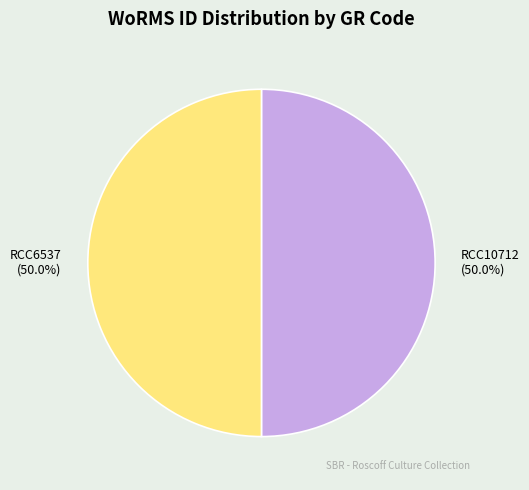

What is the ratio of the value at RCC6537 to the value at RCC10712?

1.0